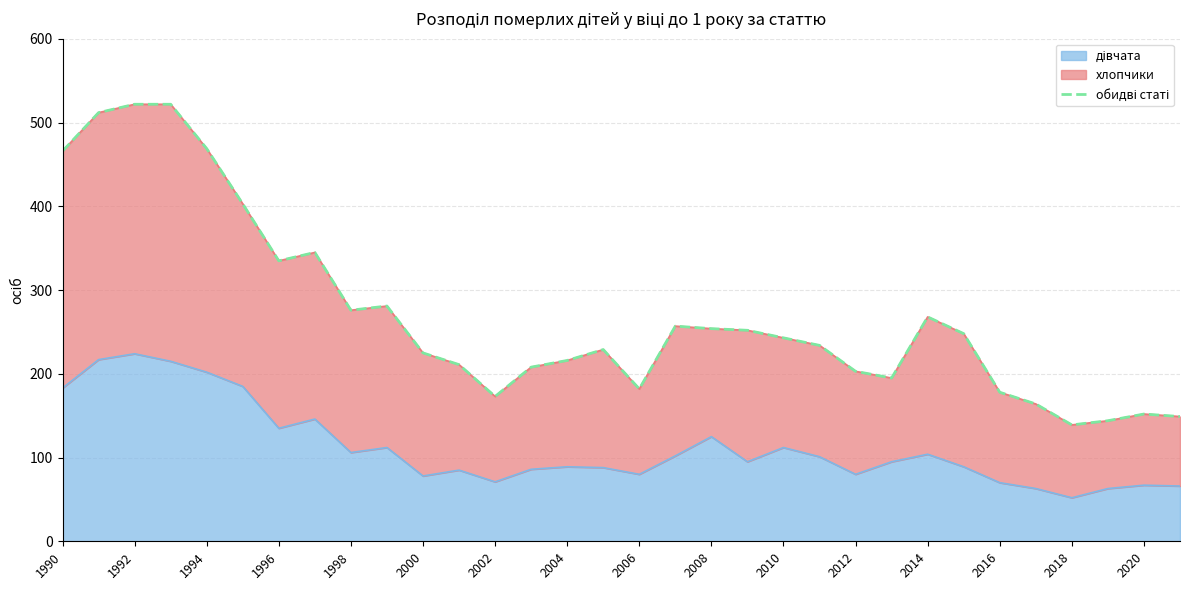

The value at 23 is 195. True or false?

True